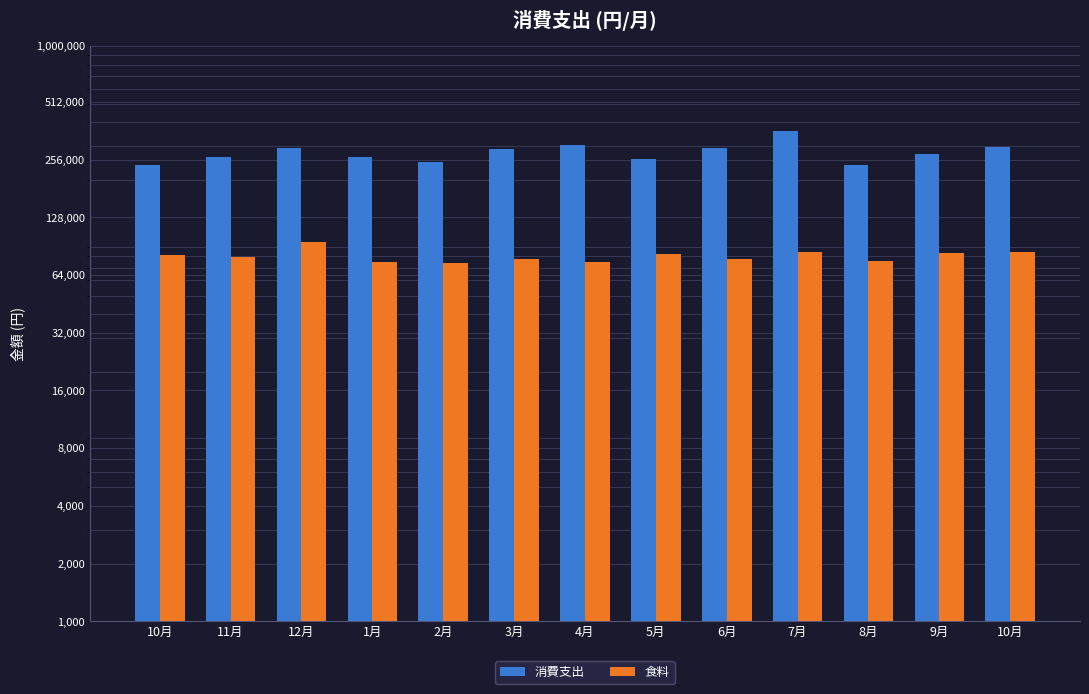

What is the value of the 食料 bar at the 4th from the left?

74516